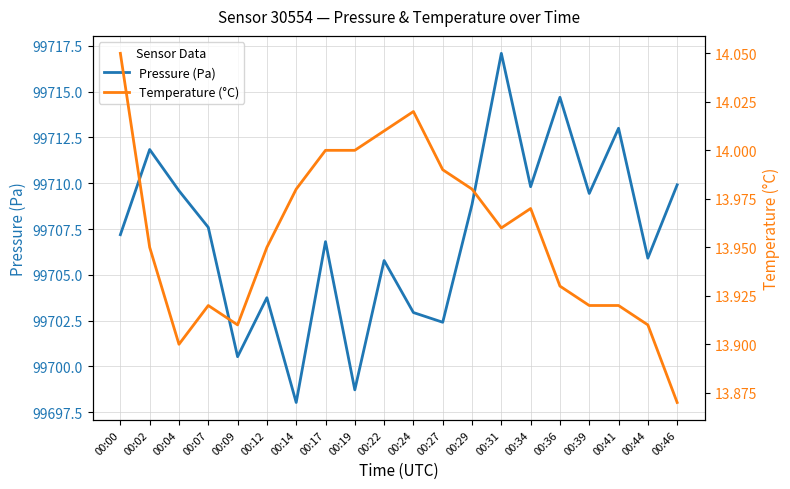

Which series changed the most between 00:07 and 00:31?

Pressure (Pa)